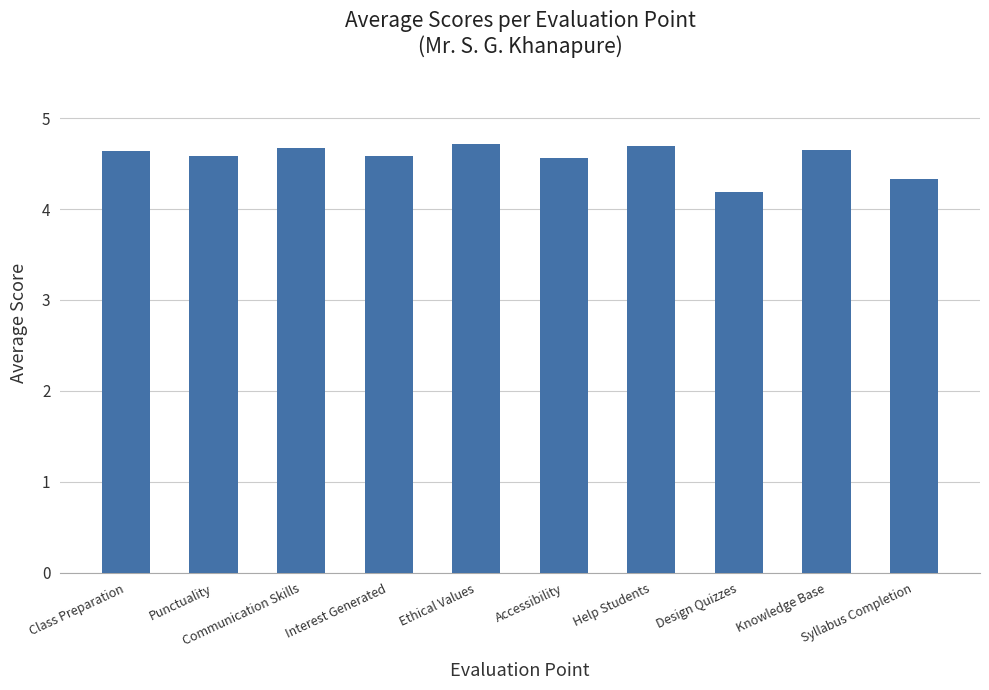

What is the value of the 2nd bar from the left?

4.6